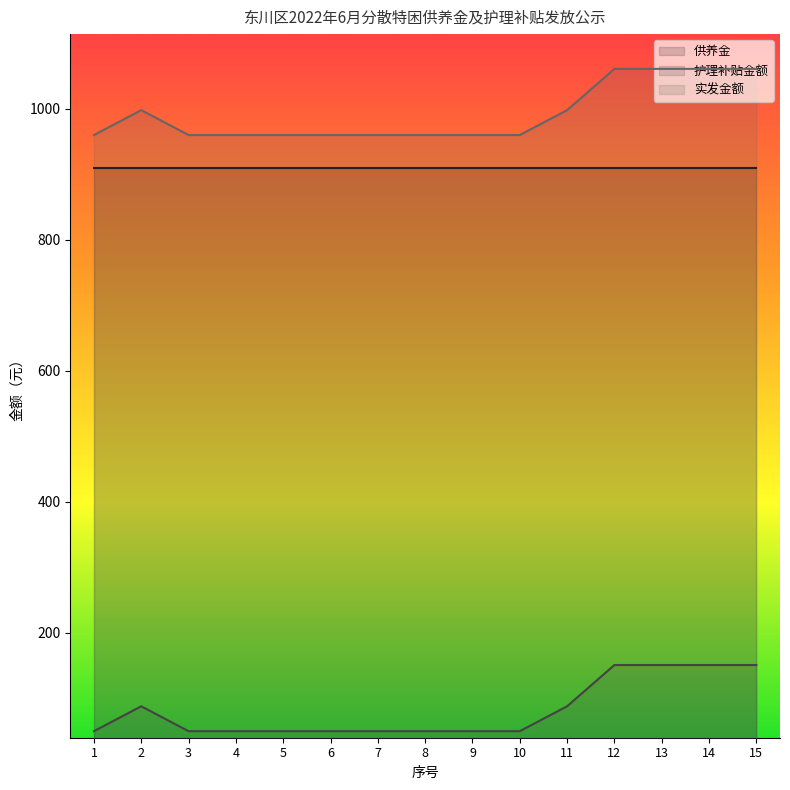

Does the chart display data point markers on the line(s)?

No